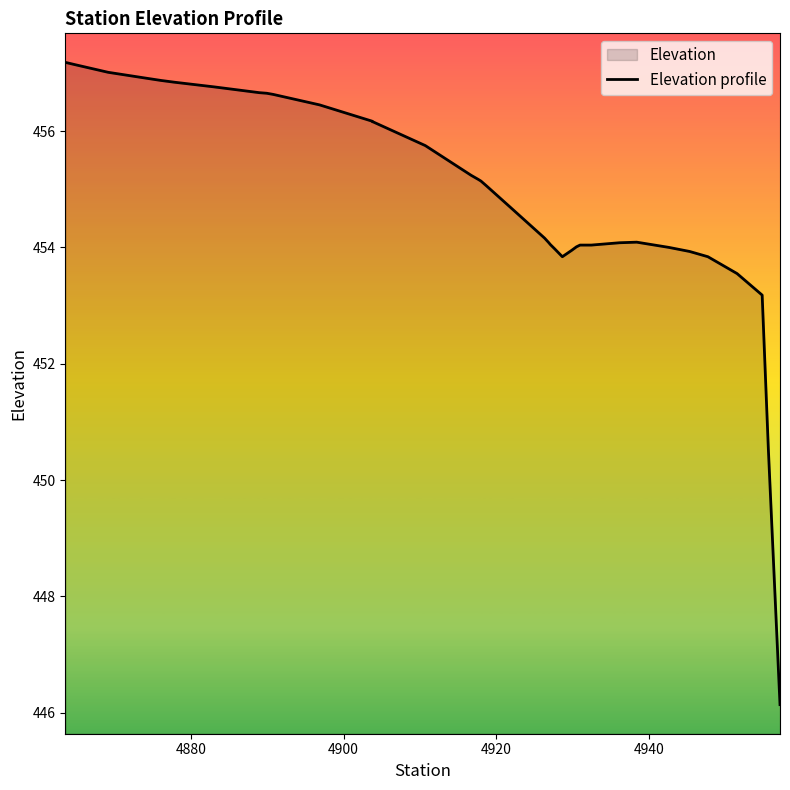

What is the maximum value shown in the chart?

457.2